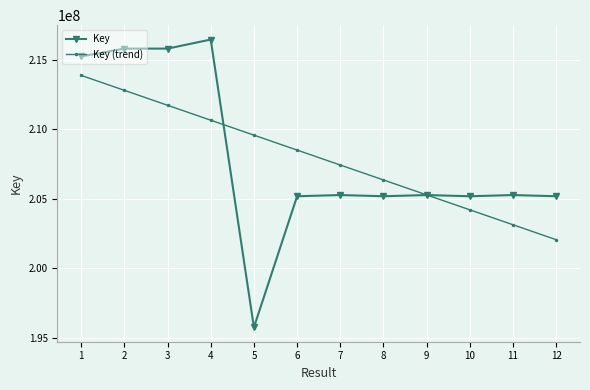

How many values in the Key (trend) series exceed 208504185?

6